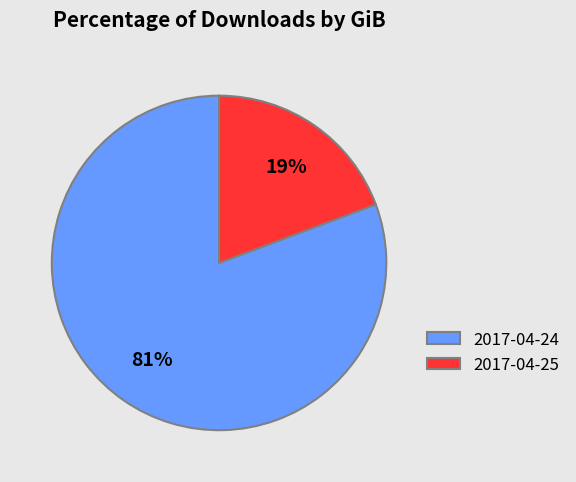

To the nearest percent, what is the combined percentage of 2017-04-24 and 2017-04-25?

100%